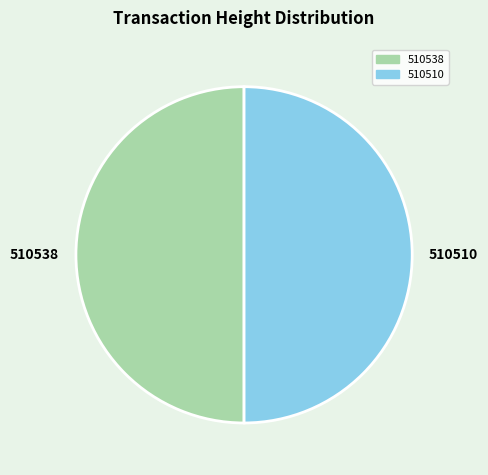

Is the sum of 510510 and 510538 greater than half?

Yes